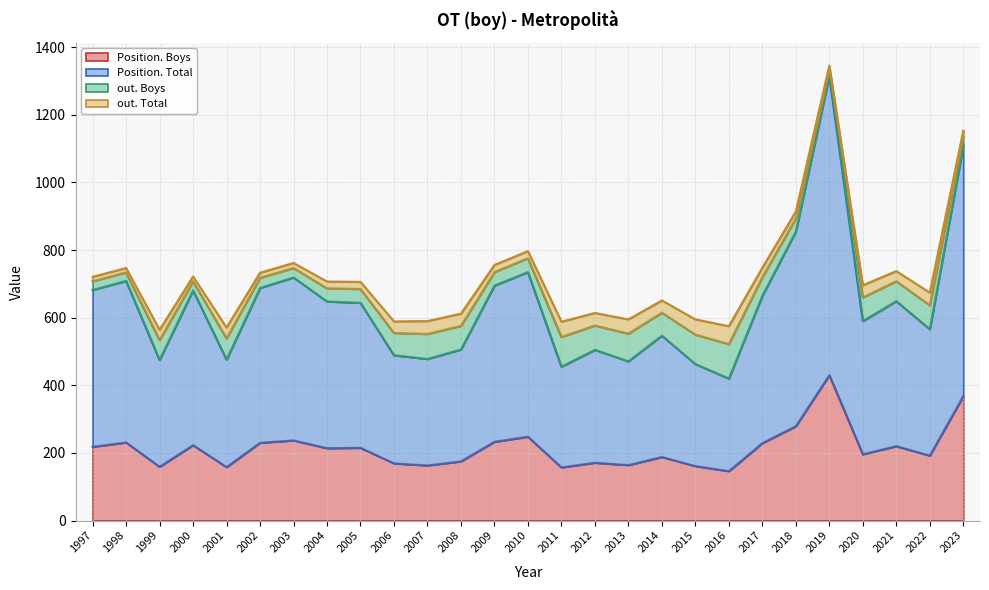

True or false: Position. Total and Position. Boys cross at least once.

False